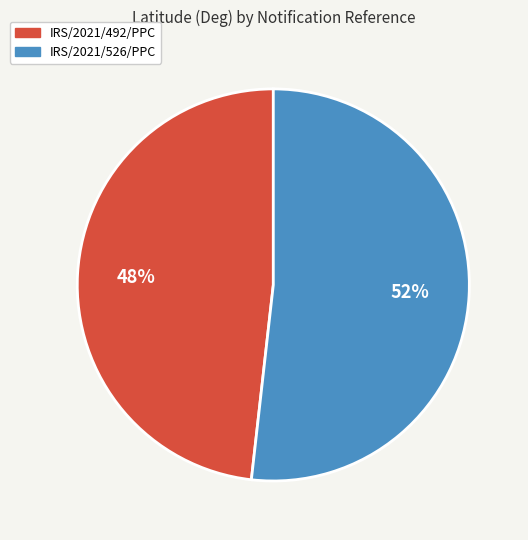

Is it true that IRS/2021/526/PPC is 52% of the pie?

True